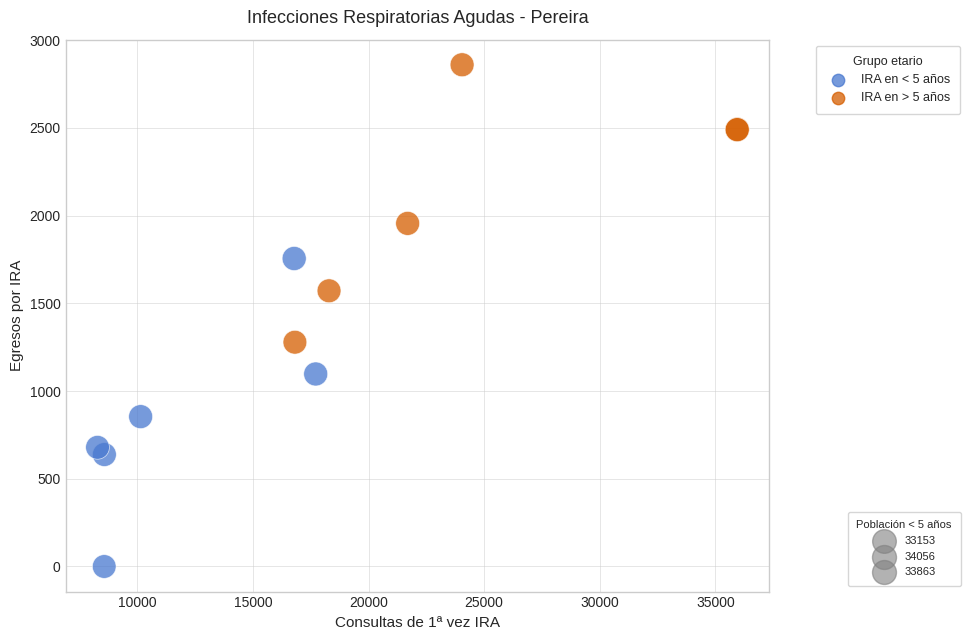

Which series reaches the minimum Y coordinate?

IRA en < 5 años